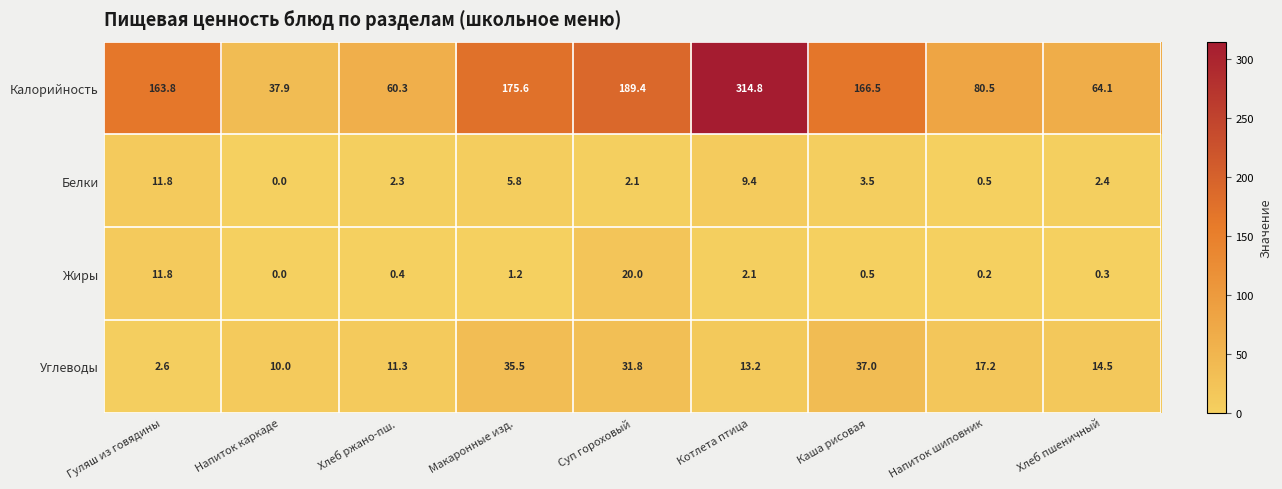

How many data points in Углеводы are less than 14?

4